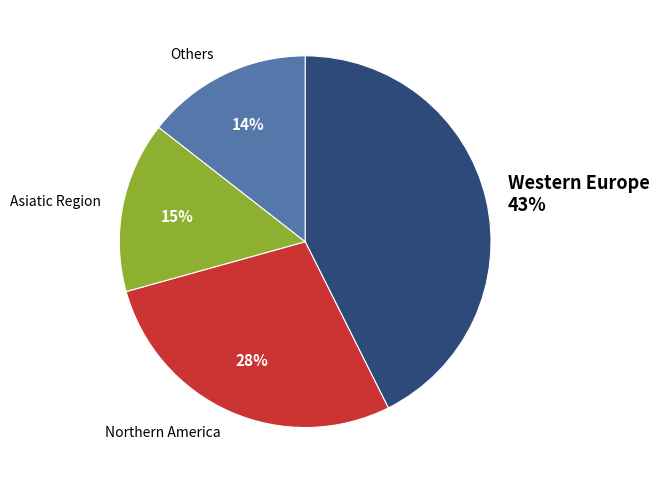

Combined, do Others and Northern America account for over 50%?

No